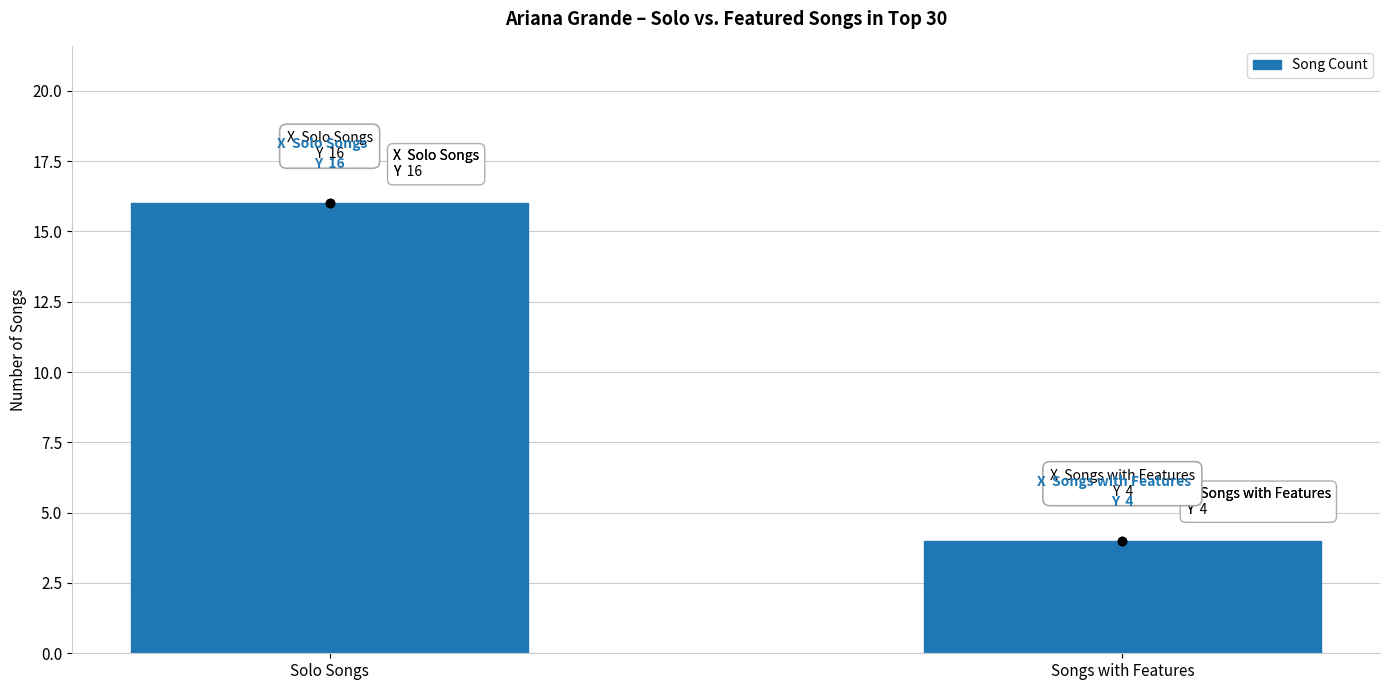

What is the value of the 2nd bar from the left?

4